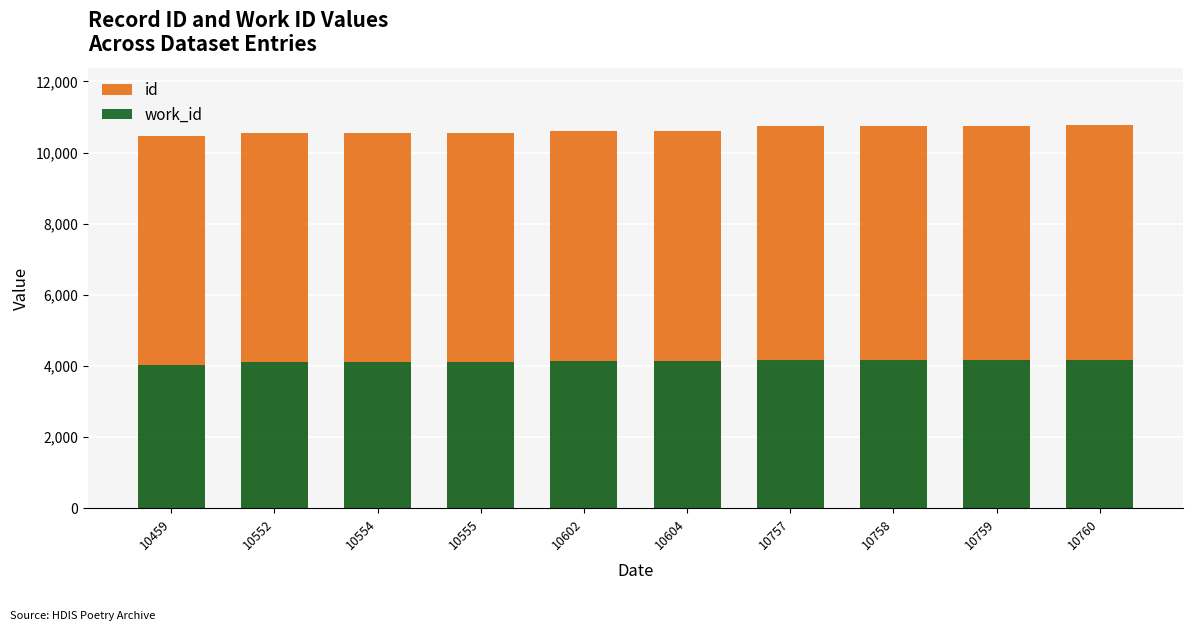

List the labels in order of work_id value, largest first.

10757, 10758, 10759, 10760, 10602, 10604, 10555, 10552, 10554, 10459